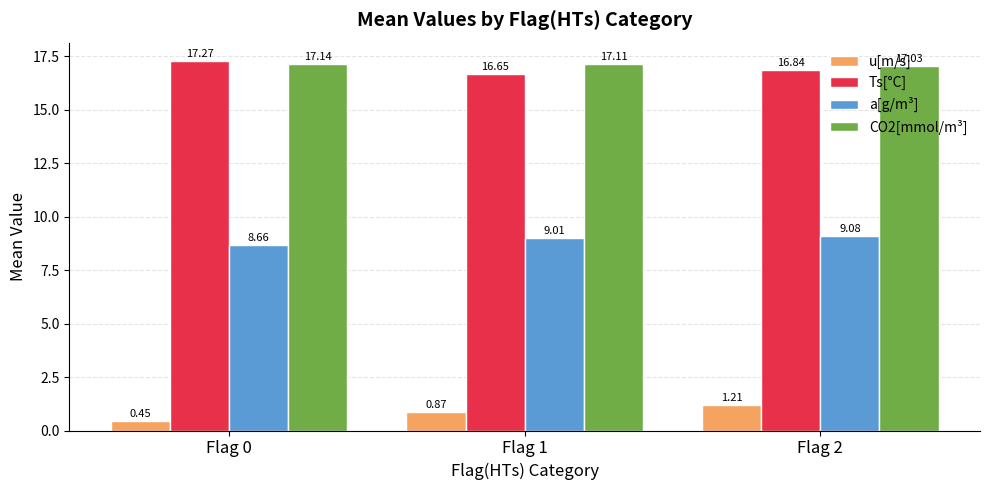

Which series changed the most between Flag 0 and Flag 2?

u[m/s]